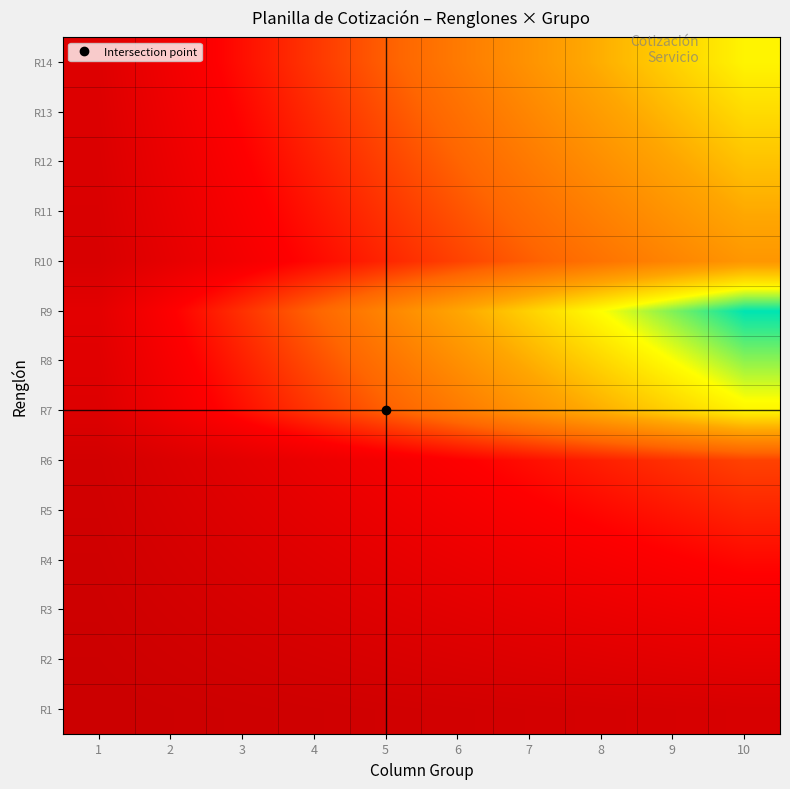

Count the number of data series in this chart.

14